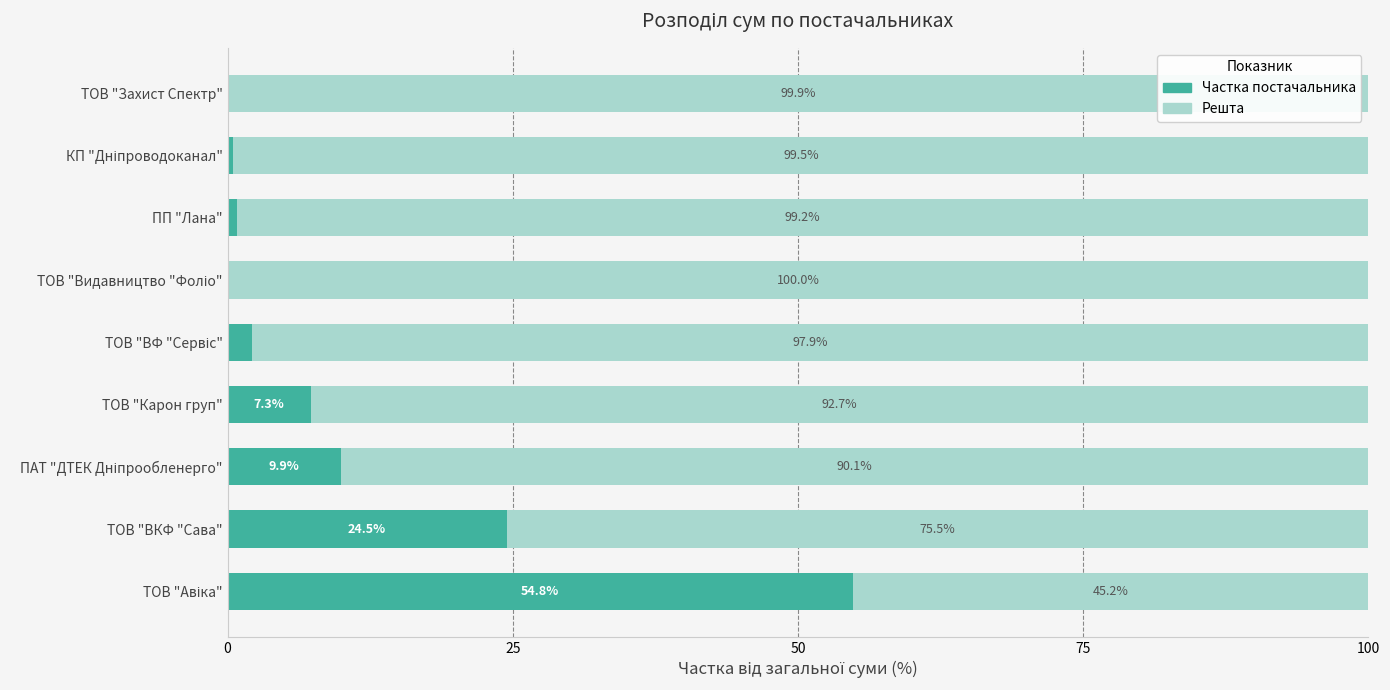

True or false: Частка постачальника has a value of 37.3 at ТОВ "ВКФ "Сава".

False